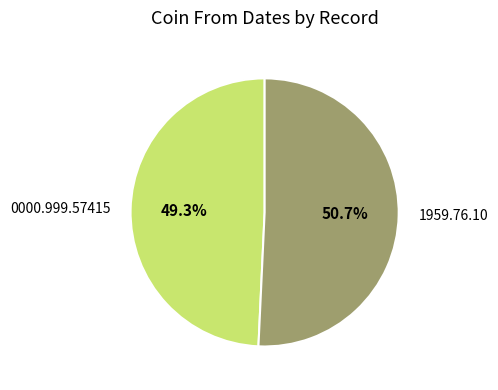

What is the total percentage of 0000.999.57415 and 1959.76.10?

100.0%